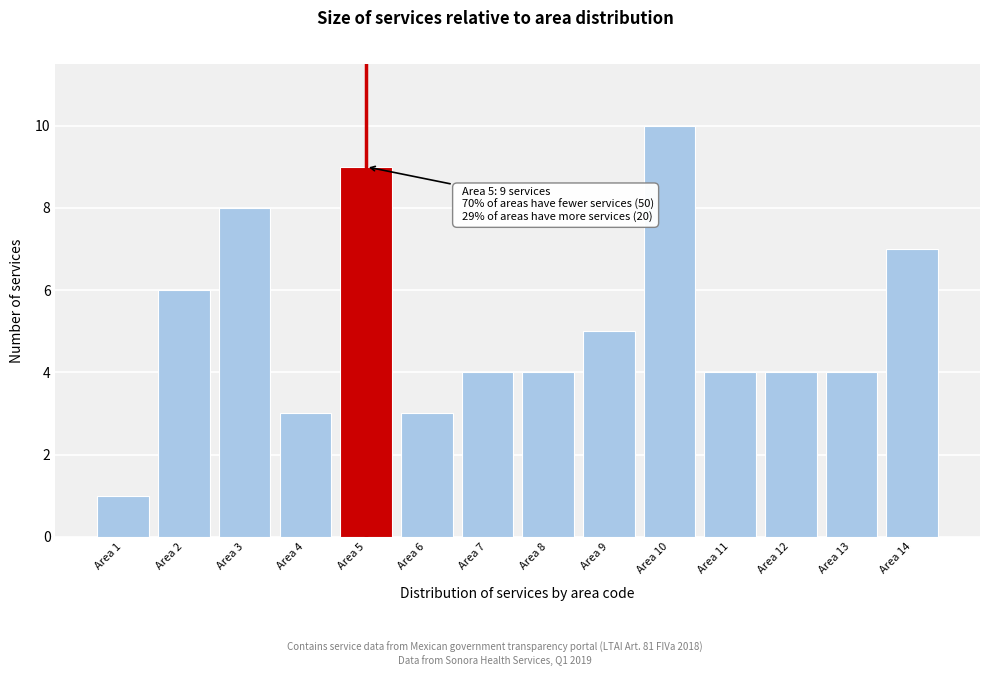

Reading left to right, transcribe all the data shown in this chart.

Area 1=1	Area 2=6	Area 3=8	Area 4=3	Area 5=9	Area 6=3	Area 7=4	Area 8=4	Area 9=5	Area 10=10	Area 11=4	Area 12=4	Area 13=4	Area 14=7